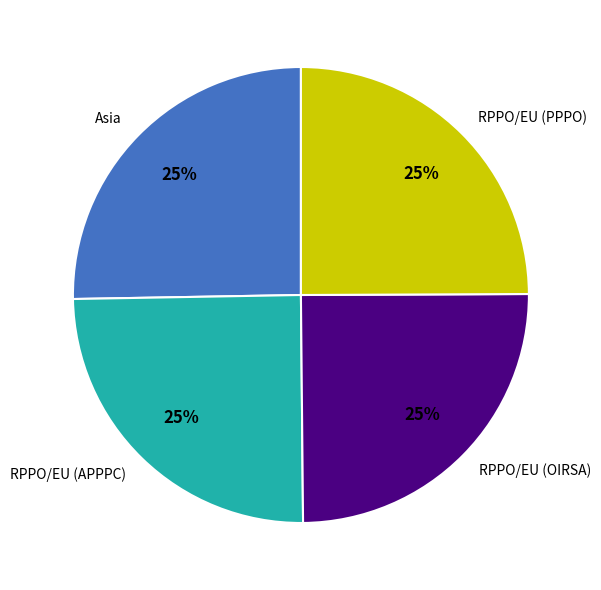

How many slices are in this pie chart?

4